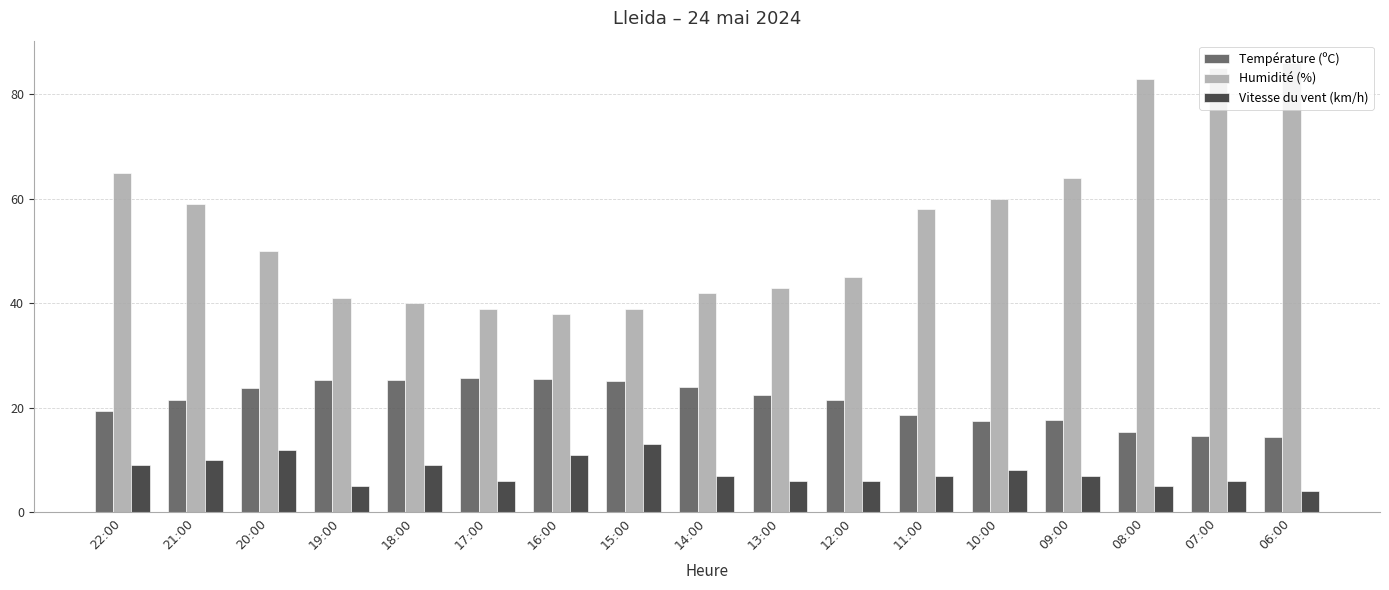

What is the average value of the Température (ºC) series?

21.0